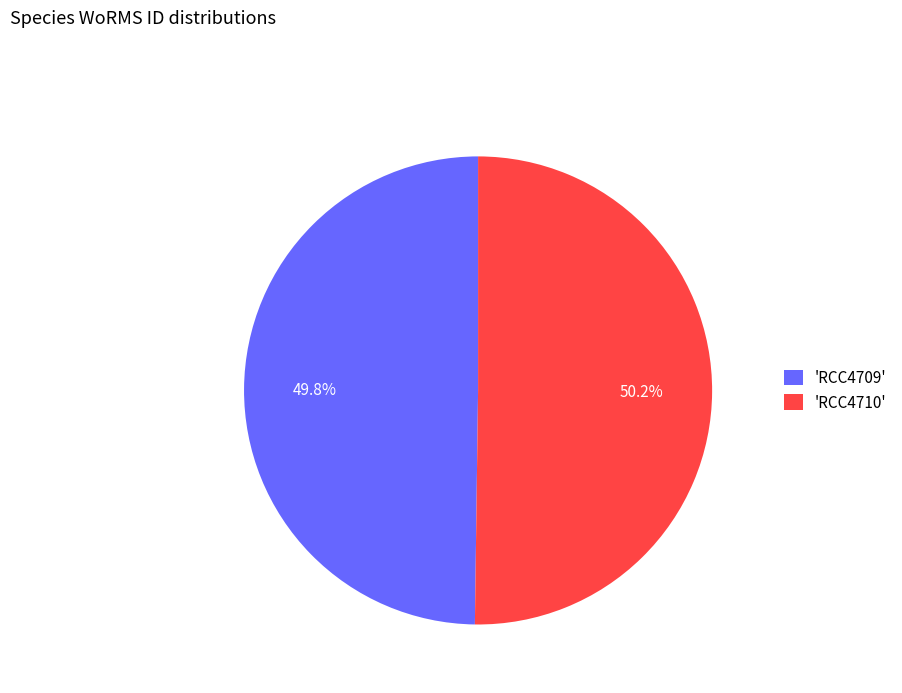

Approximately how many times larger is the value at 'RCC4710' compared to 'RCC4709'?

1.0